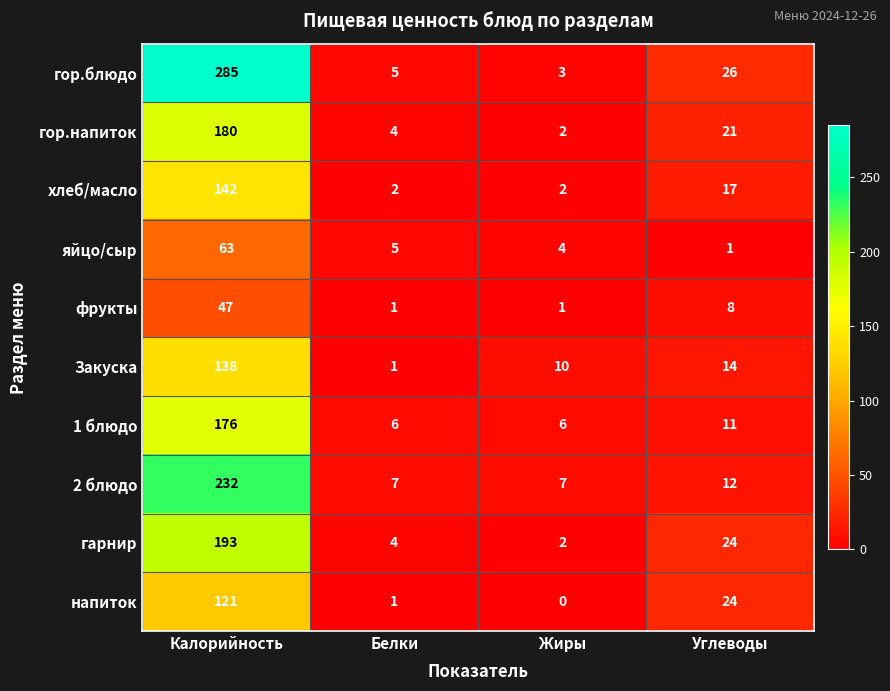

At how many categories does at least one series exceed 56?

1